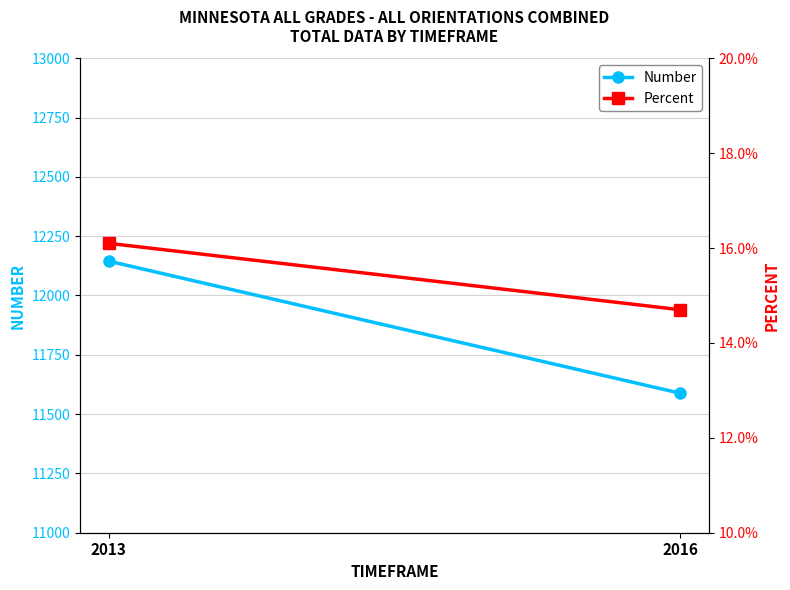

True or false: Percent has a value of 0.2 at 2013.

False